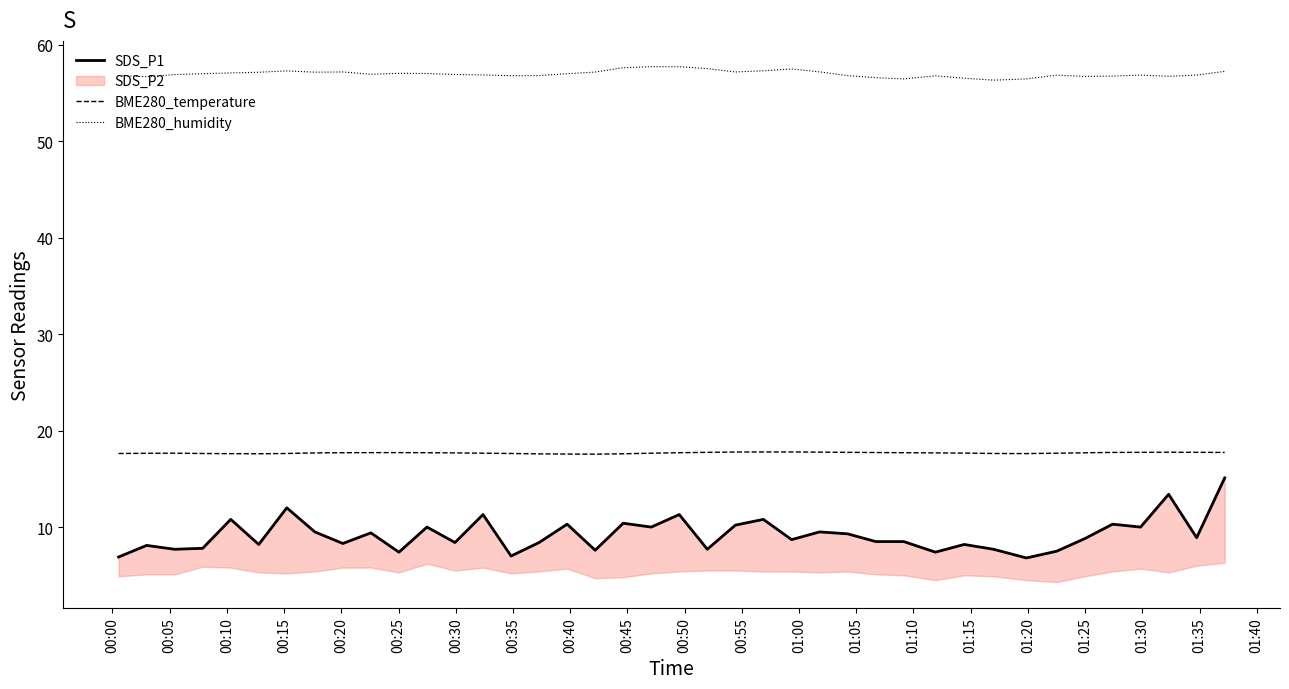

What is the difference between the maximum and minimum values in the BME280_humidity series?

1.4